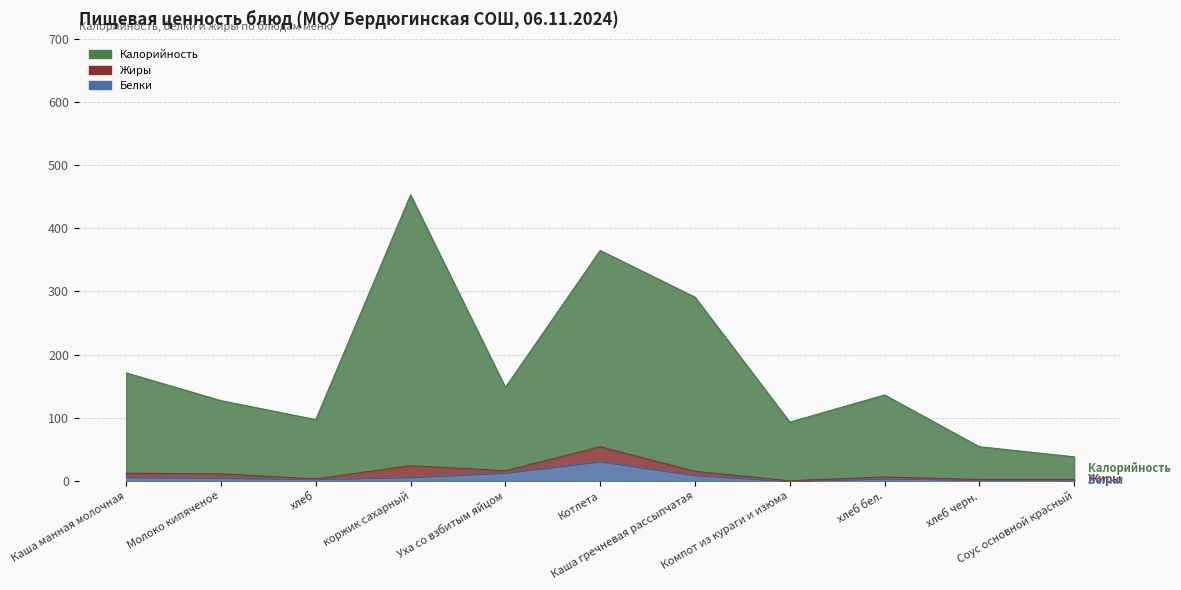

What is the sum of the Калорийность values at Компот из кураги и изюма and хлеб бел.?

229